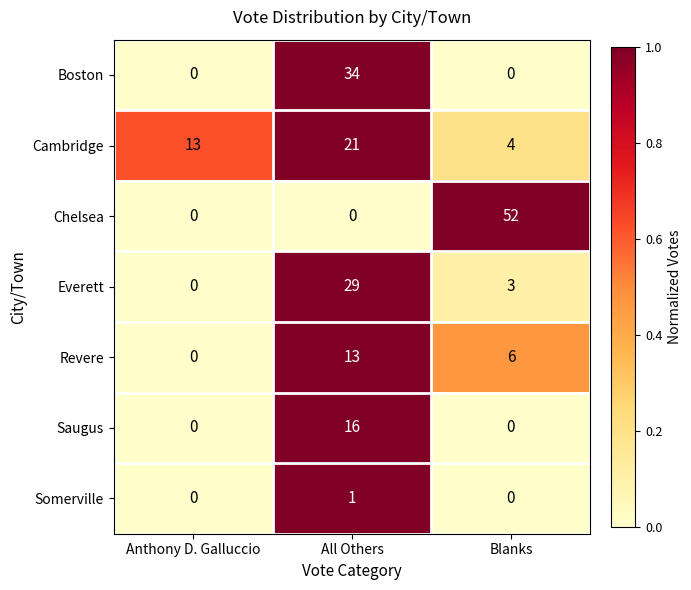

What is the sum of the Revere values at Blanks and Anthony D. Galluccio?

6